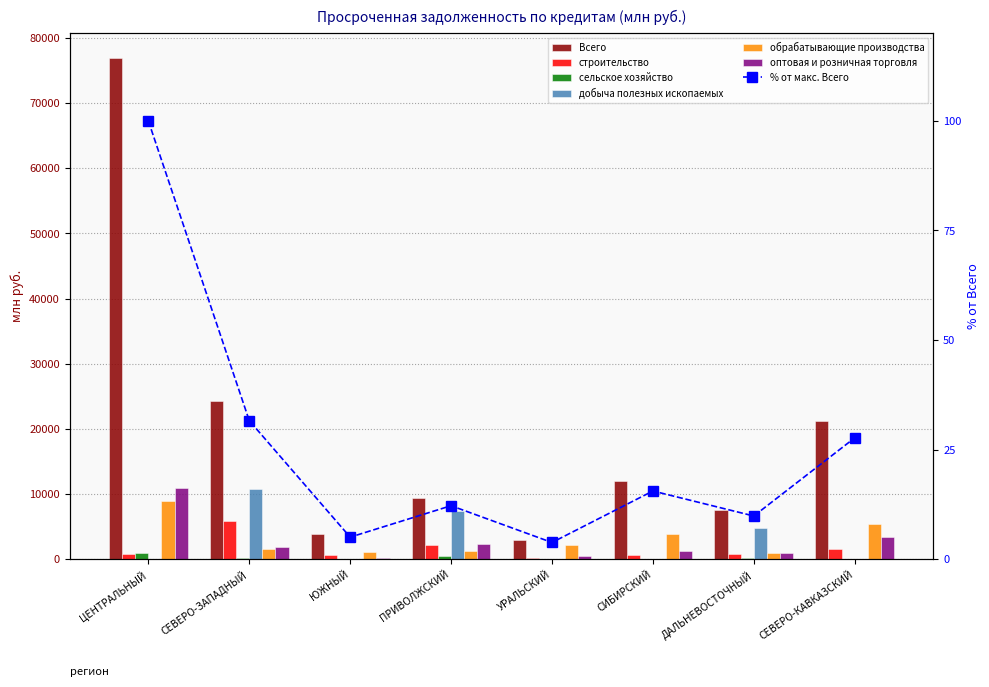

What position from the left is СЕВЕРО-КАВКАЗСКИЙ?

8